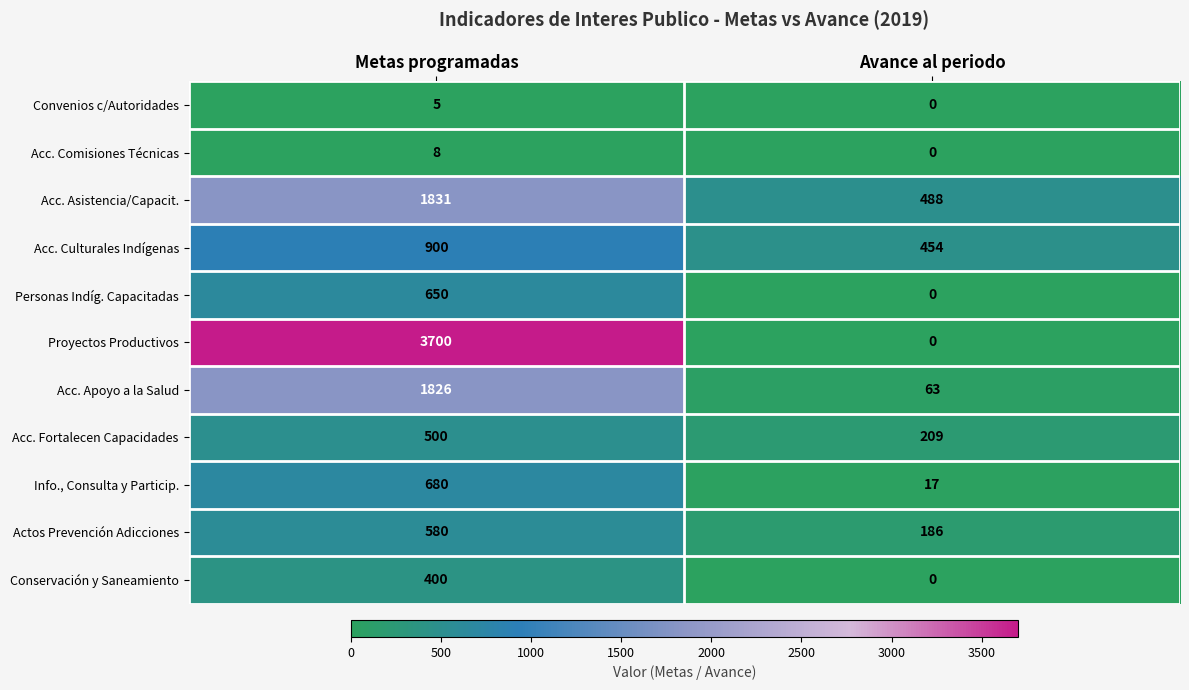

Which series has the largest total across all categories?

Proyectos Productivos